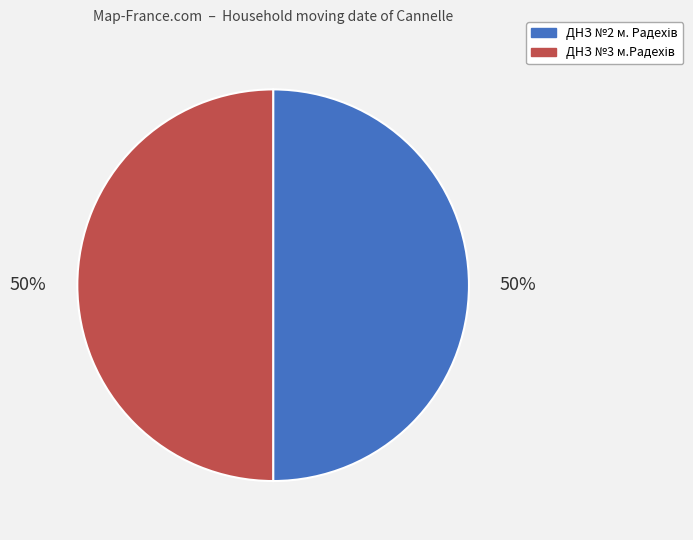

Does ДНЗ №3 м.Радехів represent more than half of the total?

Yes